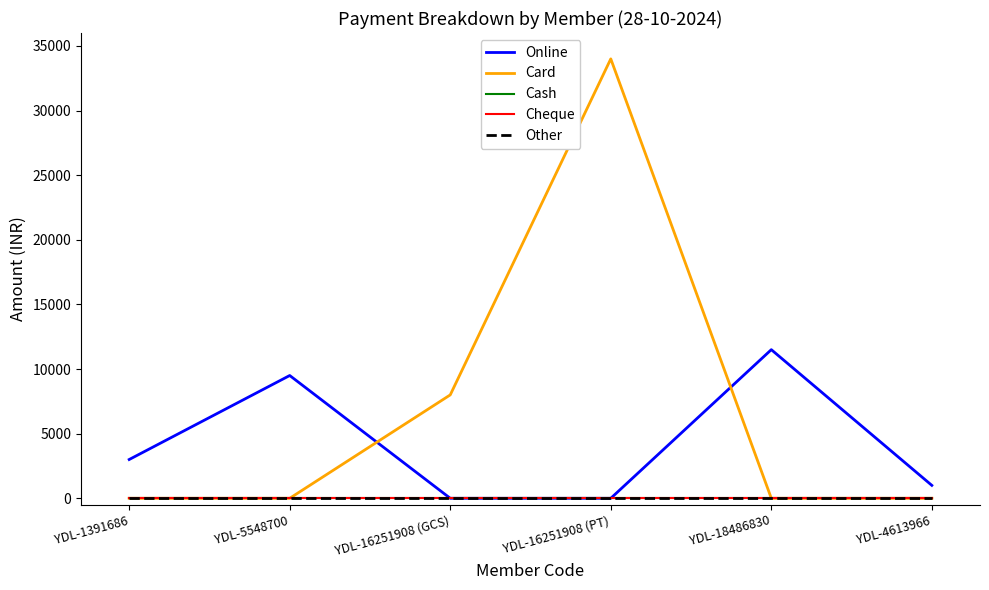

Reading right to left, list all the values displayed in this chart.

Online: YDL-4613966=1000	YDL-18486830=11500	YDL-16251908 (PT)=0	YDL-16251908 (GCS)=0	YDL-5548700=9500	YDL-1391686=3000
Card: YDL-4613966=0	YDL-18486830=0	YDL-16251908 (PT)=34000	YDL-16251908 (GCS)=8000	YDL-5548700=0	YDL-1391686=0
Cash: YDL-4613966=0	YDL-18486830=0	YDL-16251908 (PT)=0	YDL-16251908 (GCS)=0	YDL-5548700=0	YDL-1391686=0
Cheque: YDL-4613966=0	YDL-18486830=0	YDL-16251908 (PT)=0	YDL-16251908 (GCS)=0	YDL-5548700=0	YDL-1391686=0
Other: YDL-4613966=0	YDL-18486830=0	YDL-16251908 (PT)=0	YDL-16251908 (GCS)=0	YDL-5548700=0	YDL-1391686=0